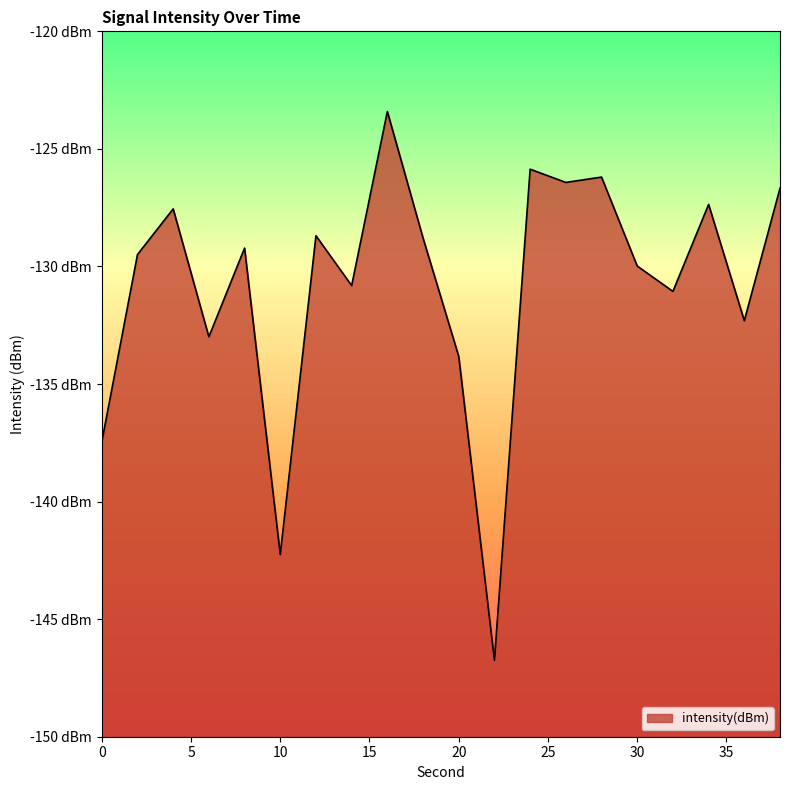

At which label is the value closest to -135?

20